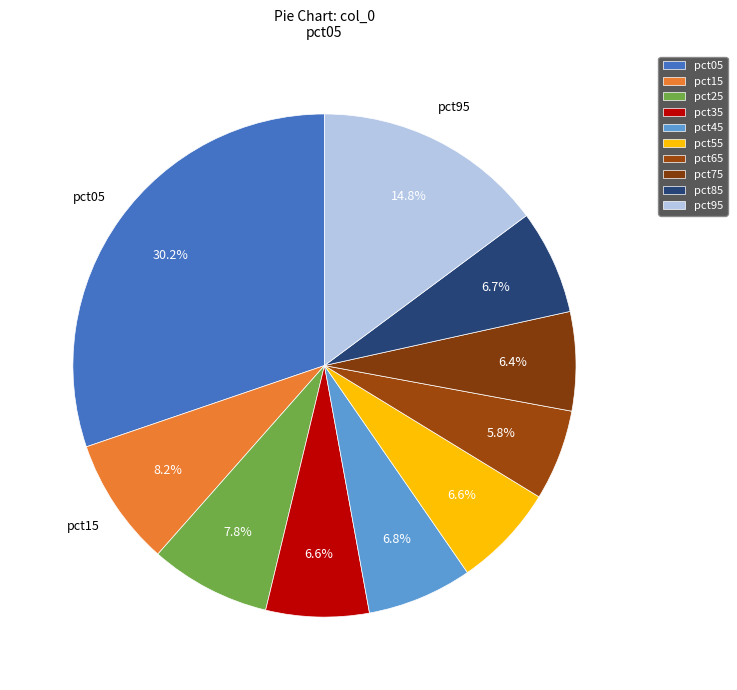

Does any single category account for the majority?

No